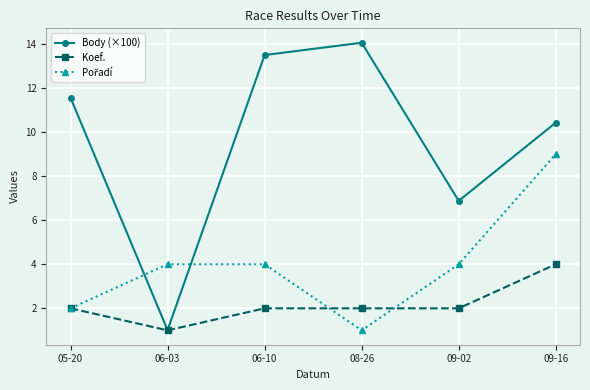

How many lines are shown in the chart?

3